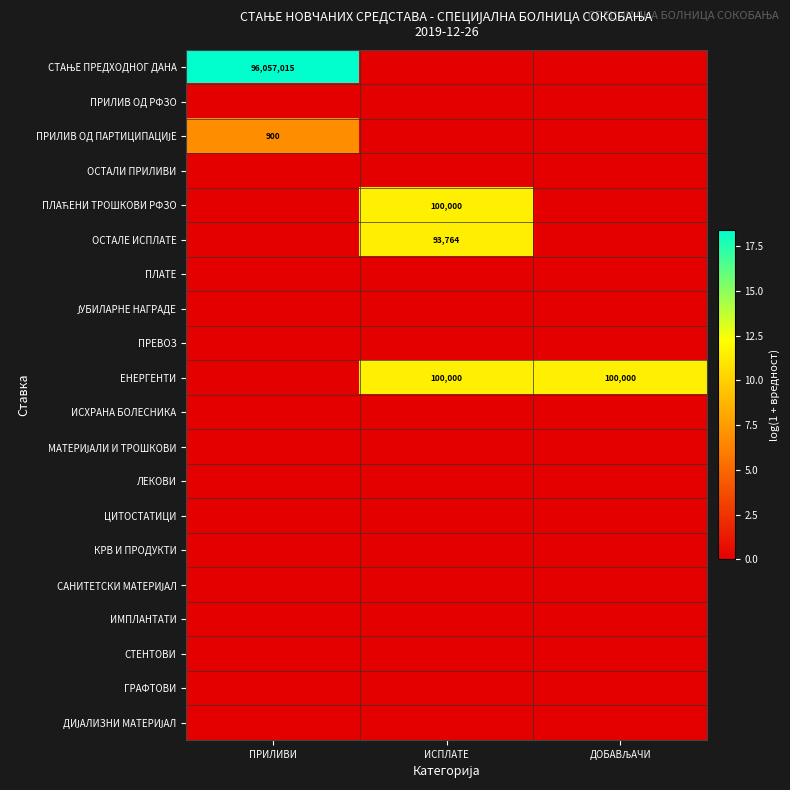

How many data points does each series have?

3